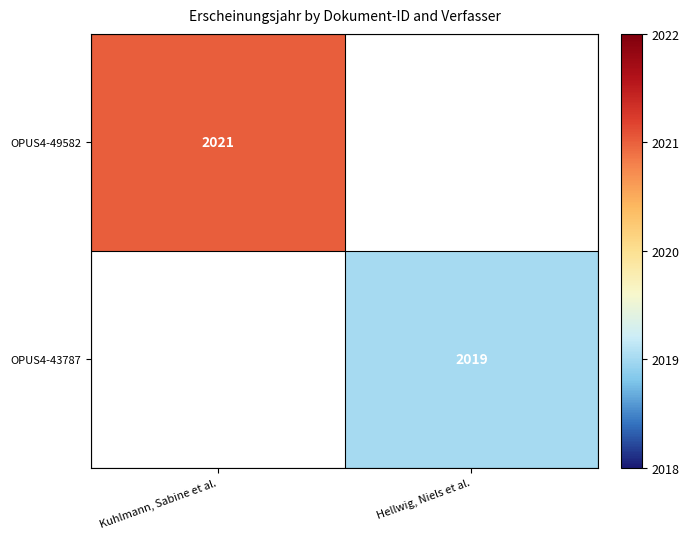

Is it true that OPUS4-49582 equals 2021 at Kuhlmann, Sabine et al.?

True